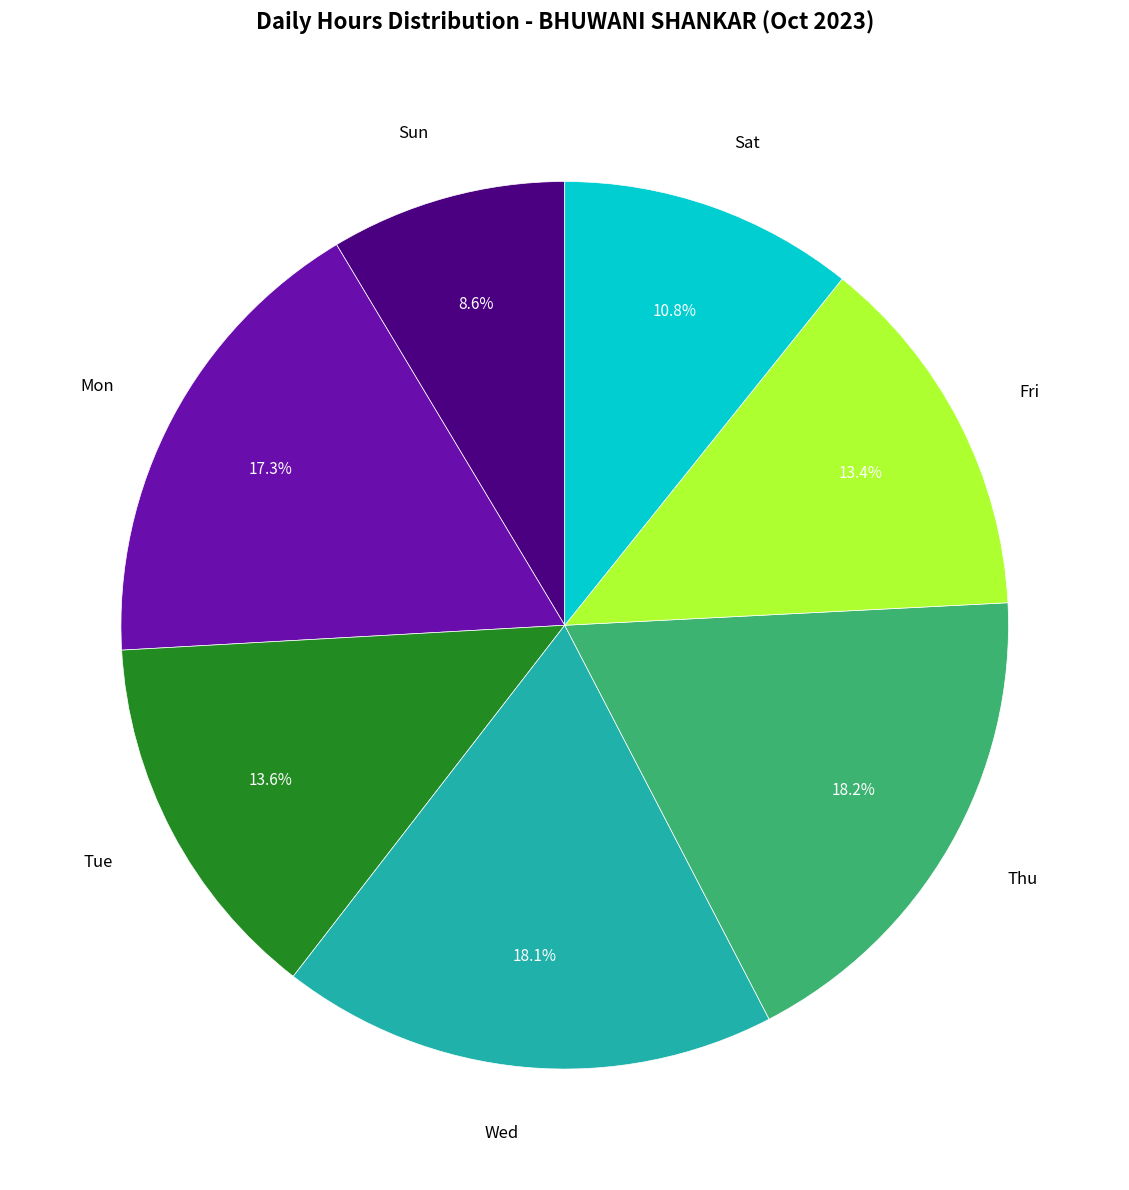

Is there a majority slice in this chart?

No